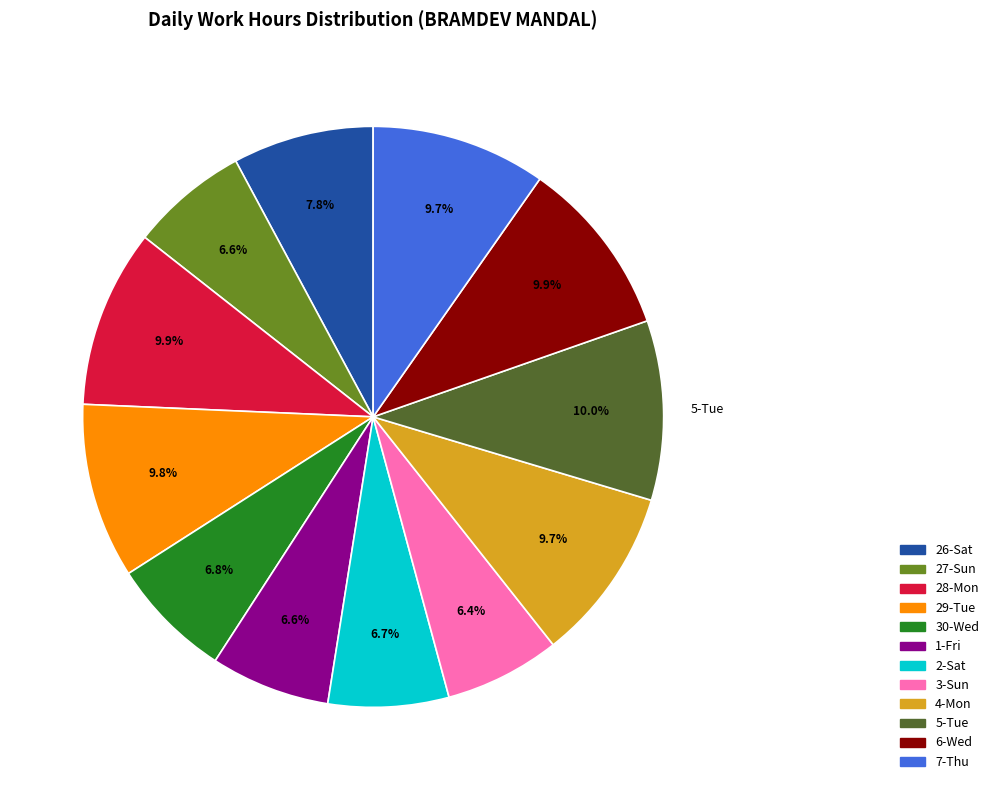

Approximately how many times larger is the value at 6-Wed compared to 5-Tue?

1.0